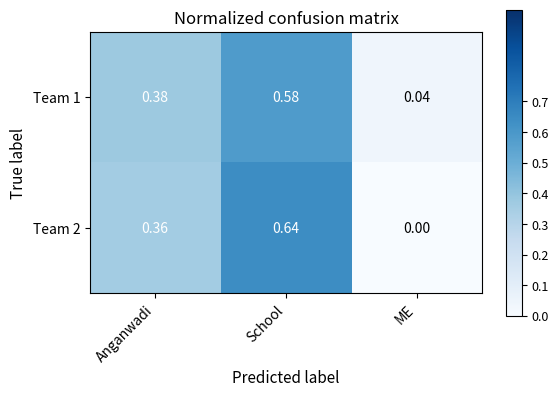

Rank the categories by Team 2 value from lowest to highest.

ME, Anganwadi, School